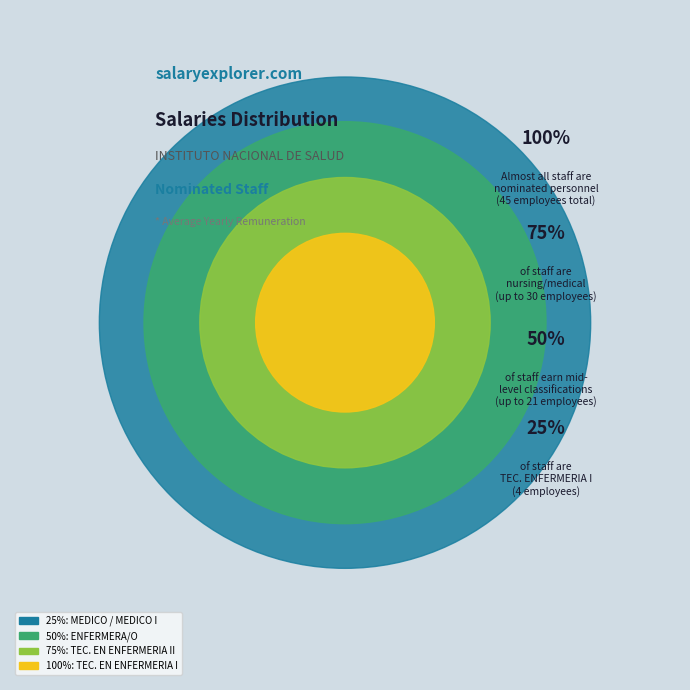

Is TECNICO/A ASISTENCIAL the majority of the pie?

No